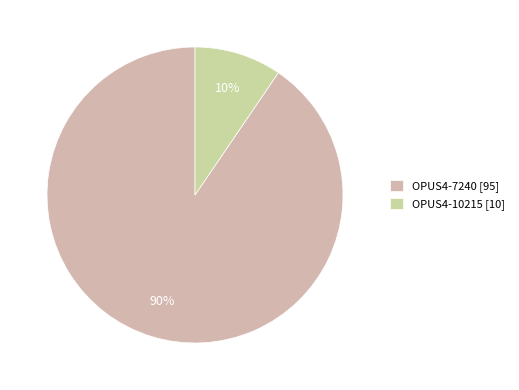

How many segments does this pie chart have?

2